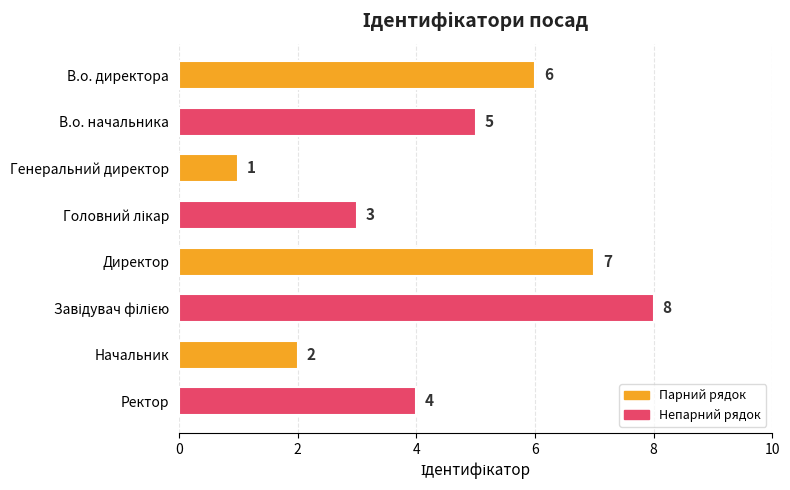

True or false: the data shows 2 at Начальник.

True